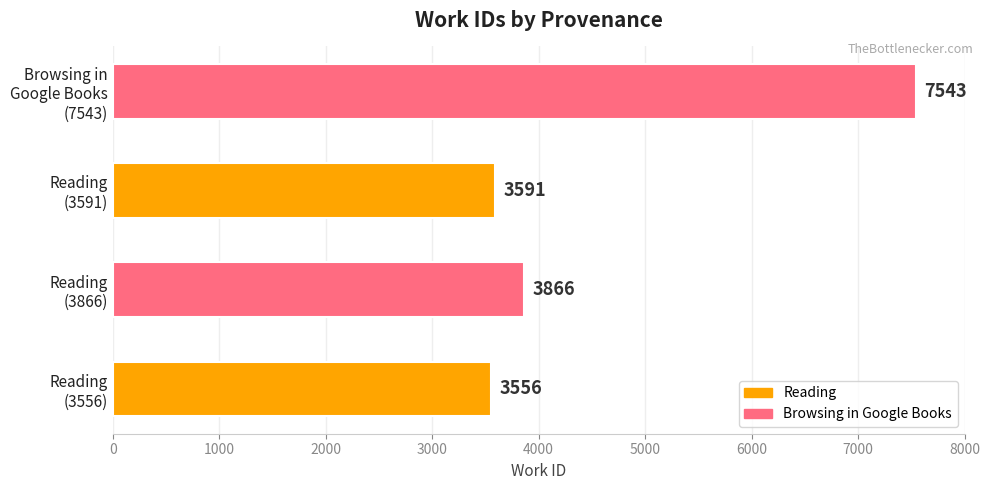

Count the number of data series in this chart.

1